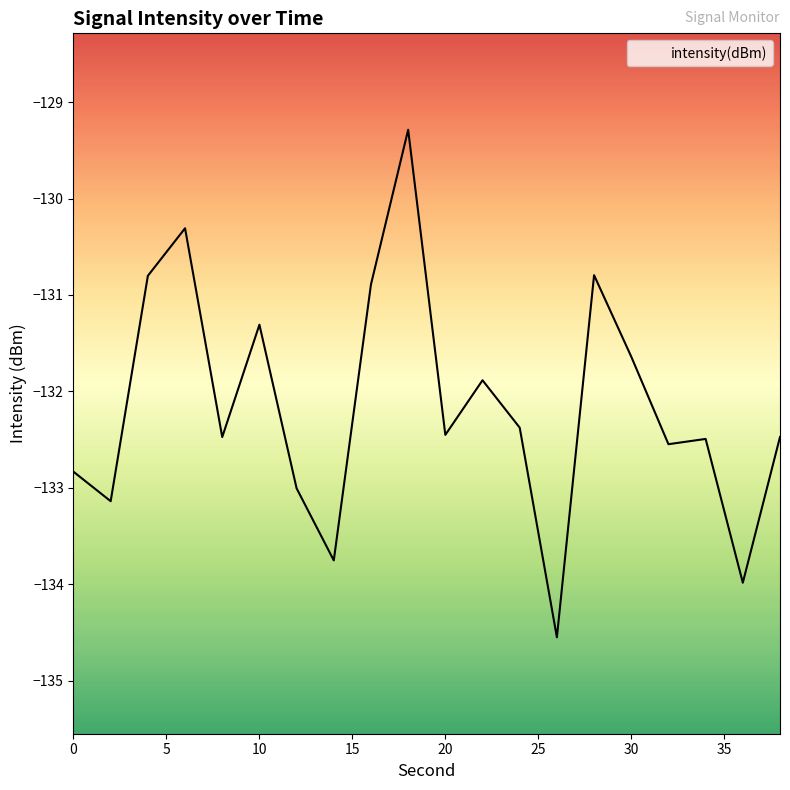

Rank the categories by value from lowest to highest.

26, 36, 14, 2, 12, 0, 32, 34, 8, 38, 20, 24, 22, 30, 10, 16, 4, 28, 6, 18